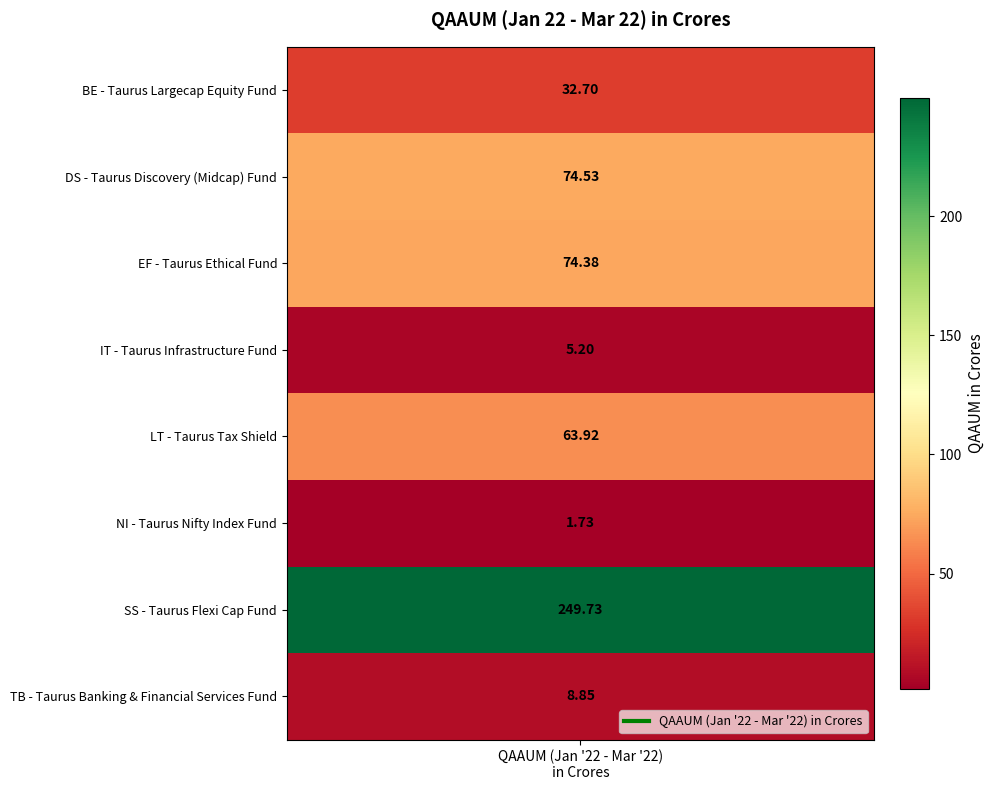

List the labels in order of value, smallest first.

NI, IT, TB, BE, LT, EF, DS, SS